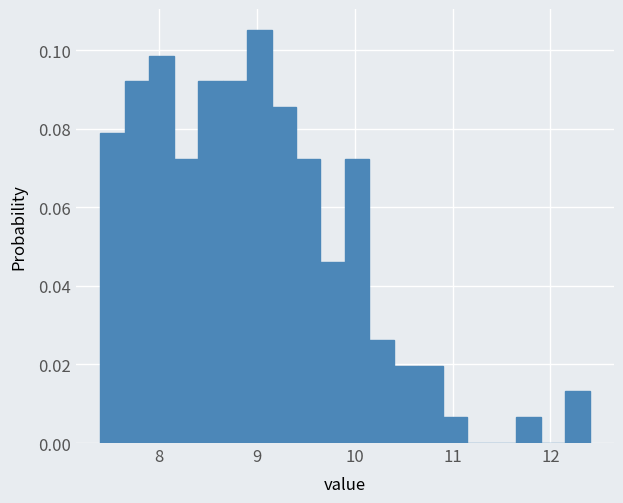

Read against the x-axis, roughly where is the centre of the tallest bar?

9.0